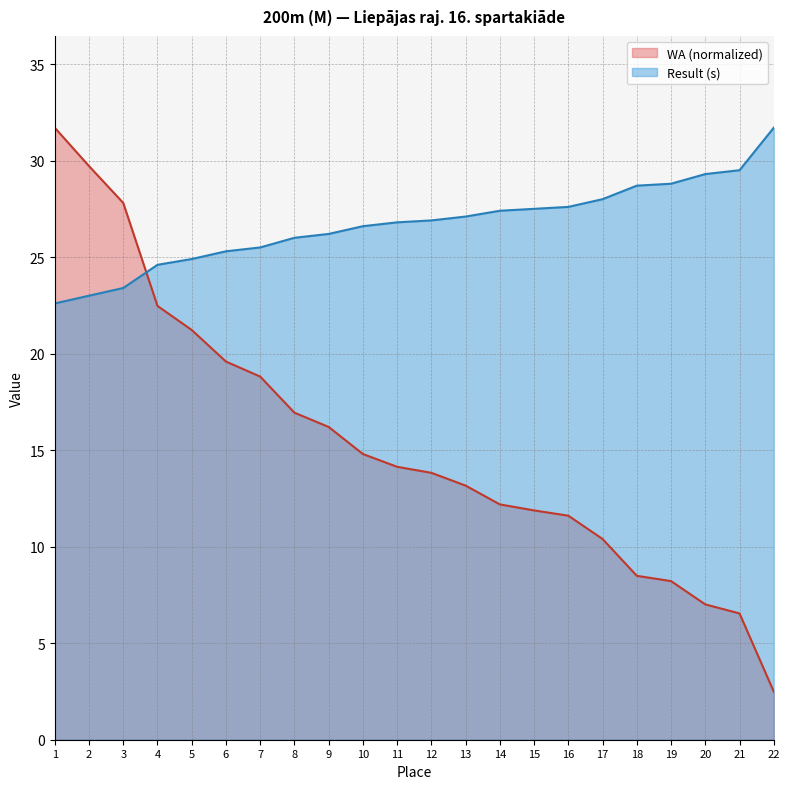

What is the difference between the highest and lowest values at 15?

15.6